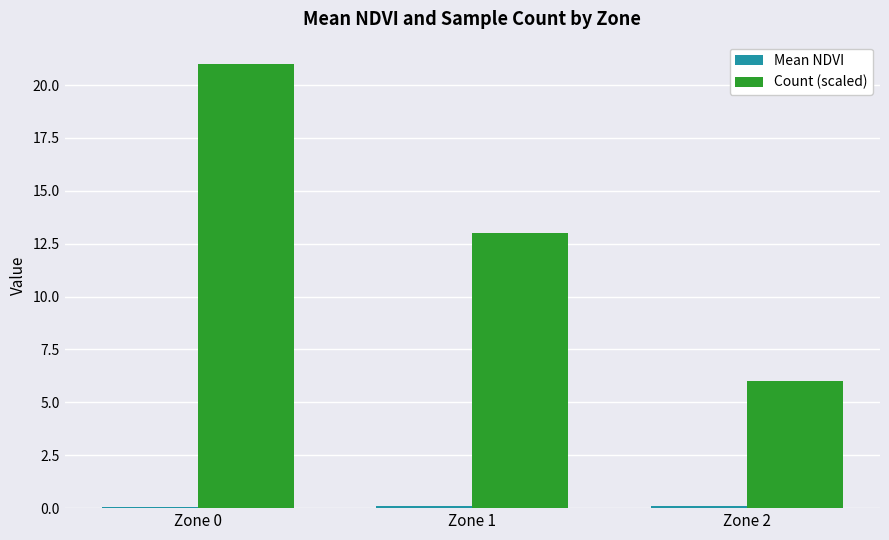

What is the maximum value shown in the chart?

21.0